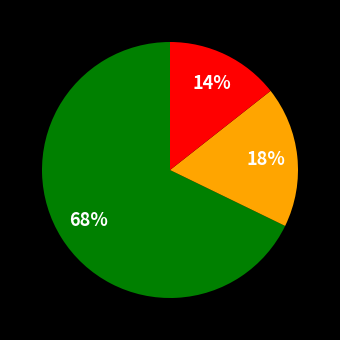

To the nearest percent, what is the average slice percentage?

33%